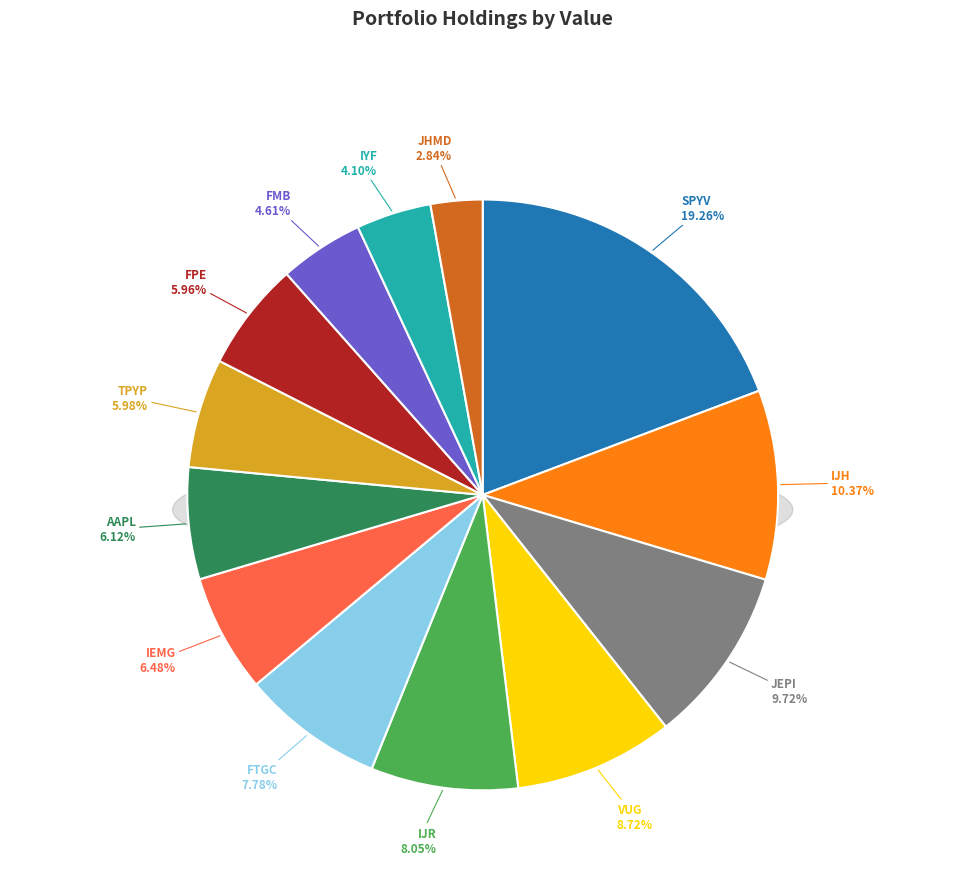

What is the ratio of the value at JEPI to the value at FMB?

2.1